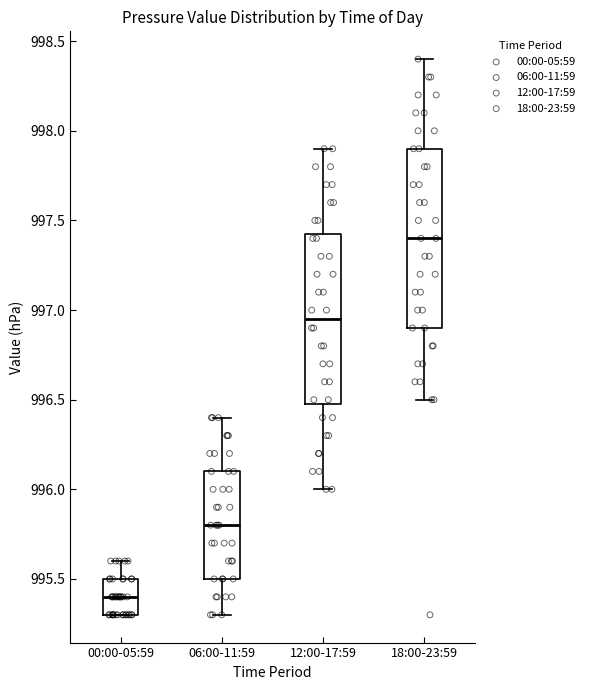

Comparing the boxes themselves (not the whiskers), which one is the tallest?

18:00-23:59